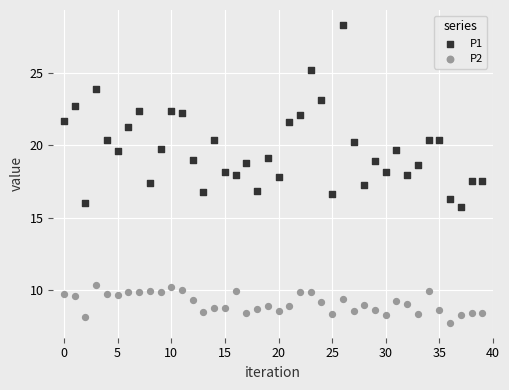

Which series contains the lowest Y value?

P2